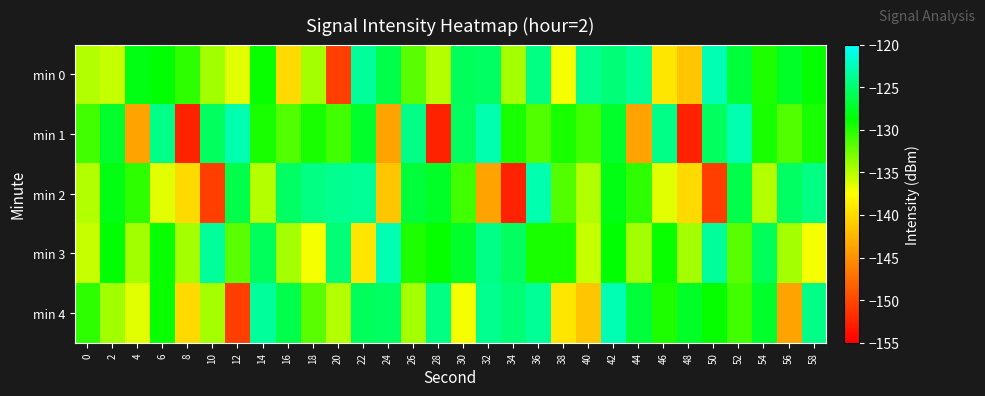

What is the spread (max minus min) of values at 44?

20.1